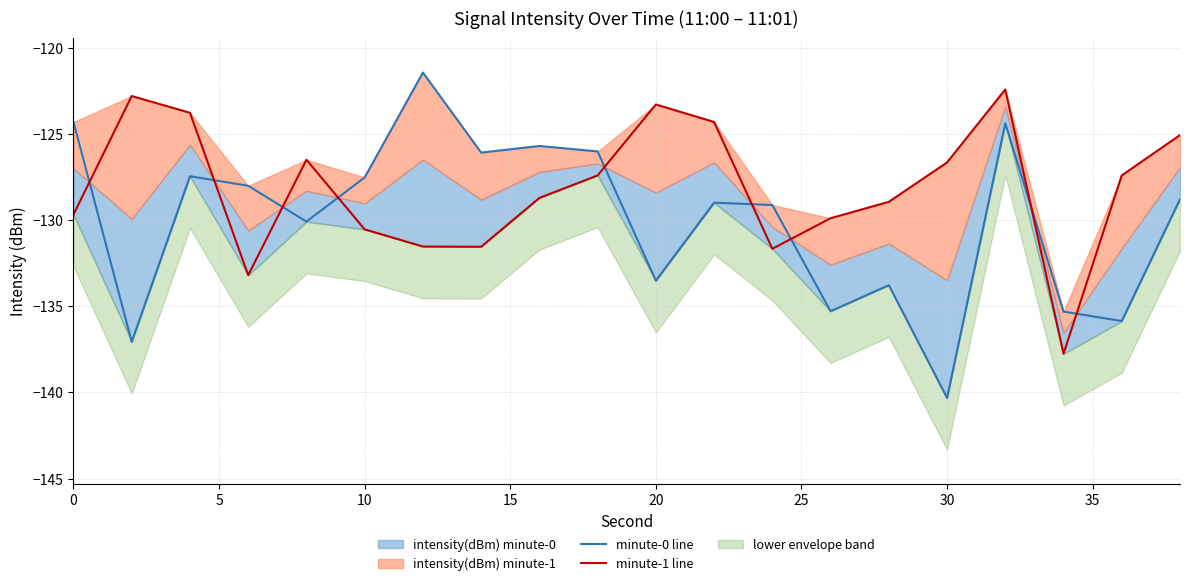

Rank the series by their average value, from highest to lowest.

minute-1 line, minute-0 line